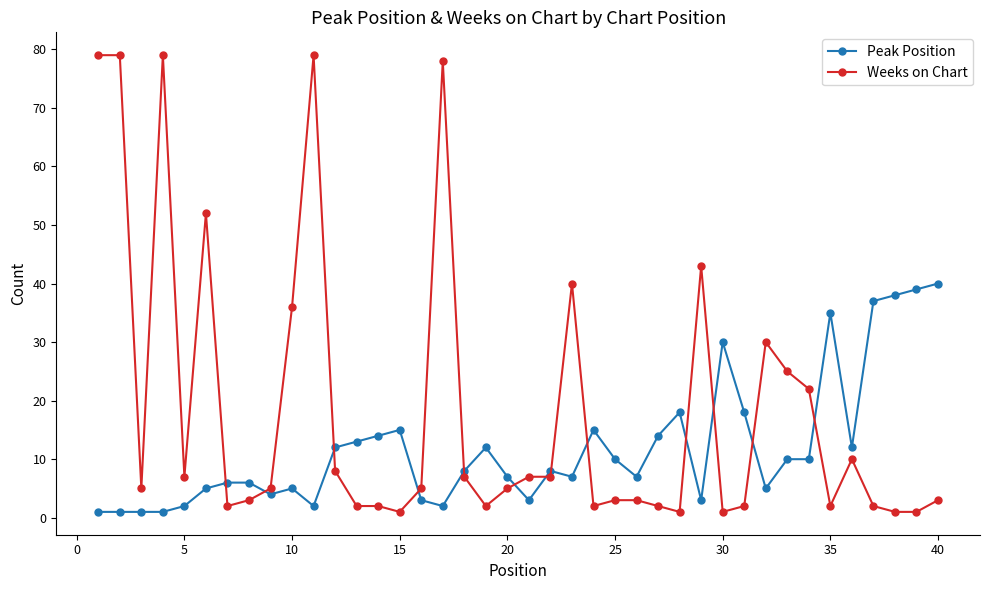

What is the maximum value shown in the chart?

79